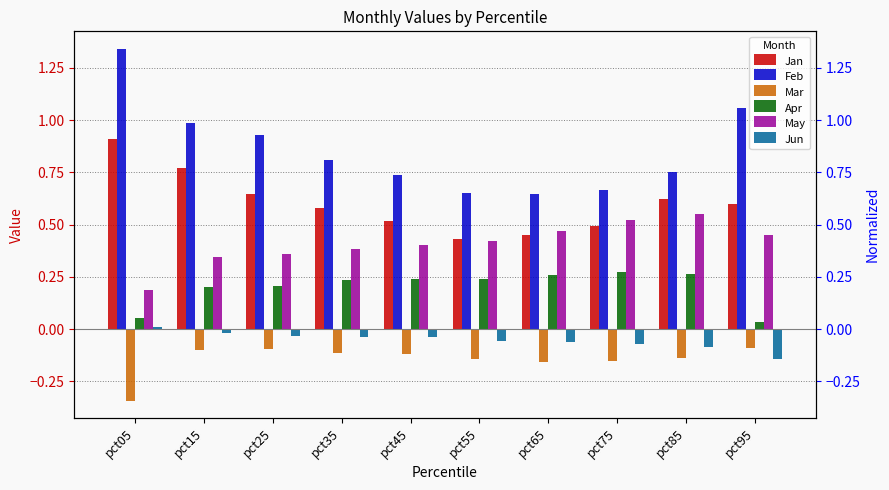

What is the sum of the Jan values at pct05 and pct35?

1.5